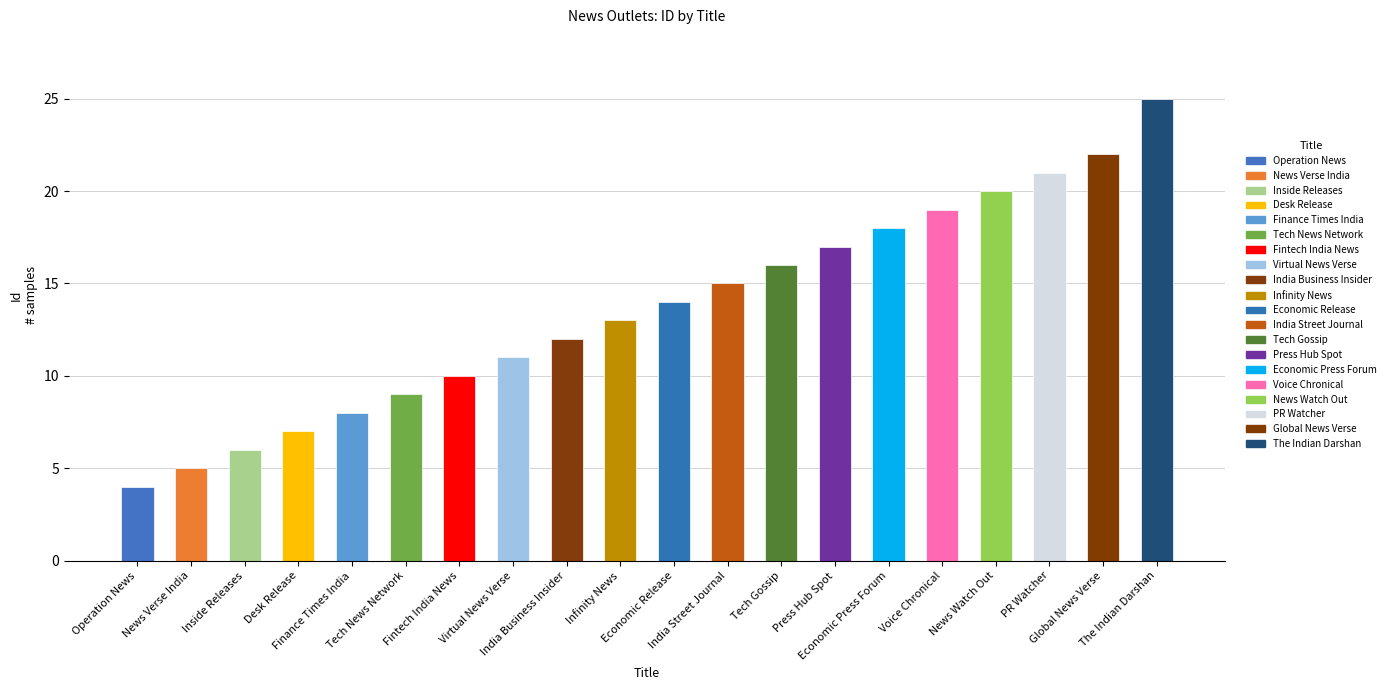

Where is the data nearest to the value 14?

Economic Release